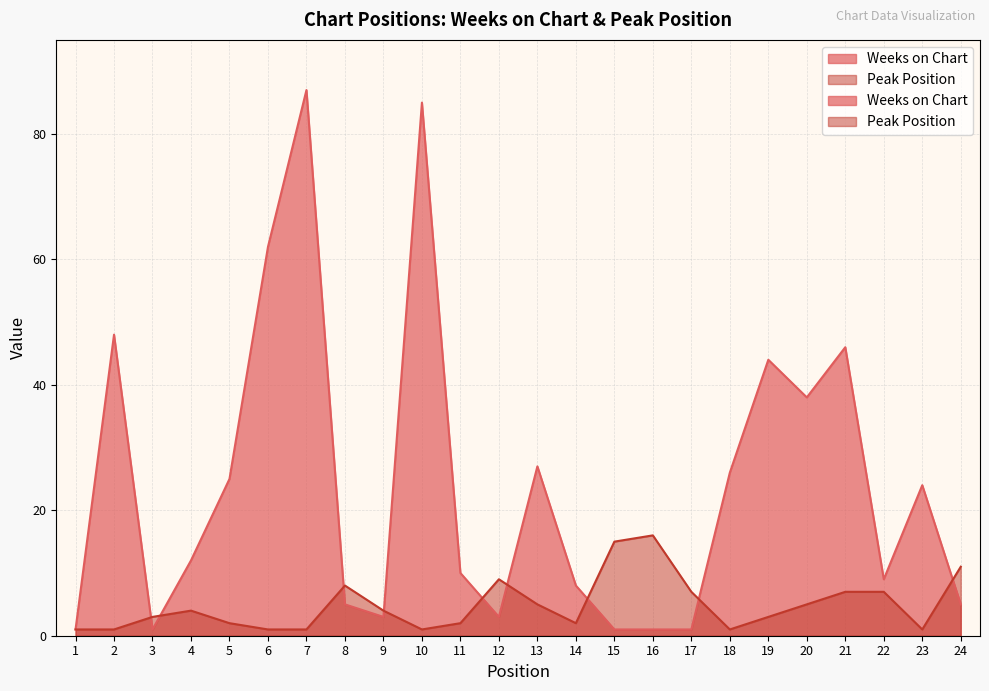

How many distinct data groups are displayed?

2